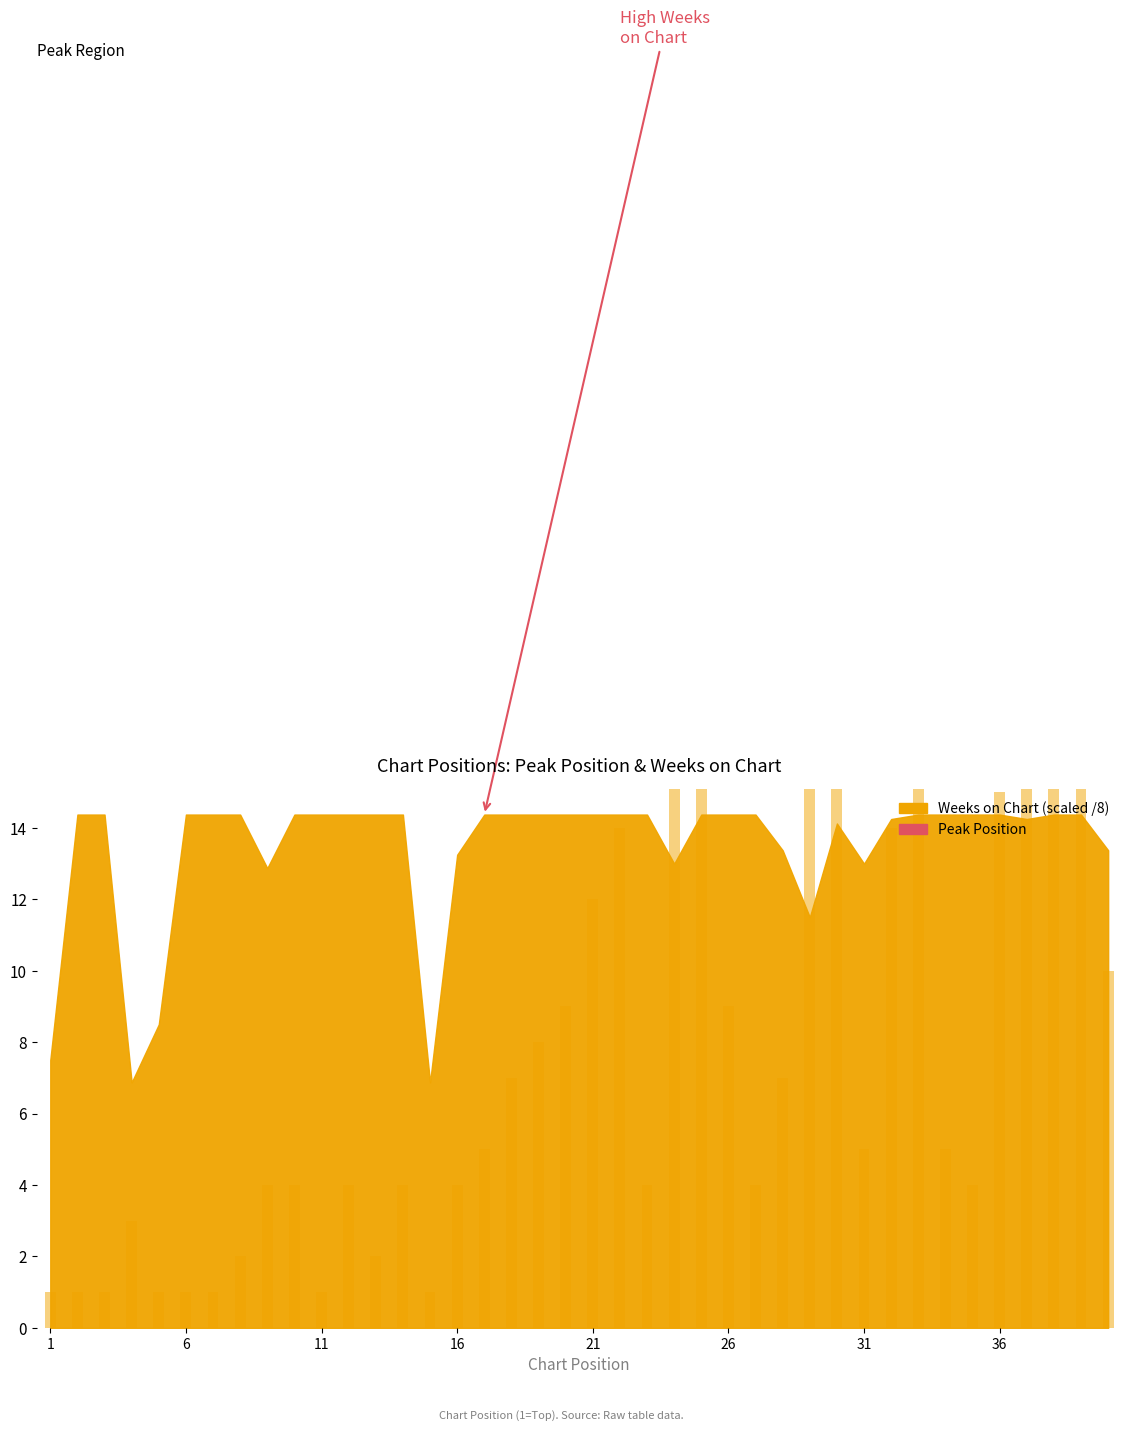

Which label corresponds to the smallest value in the chart?

1